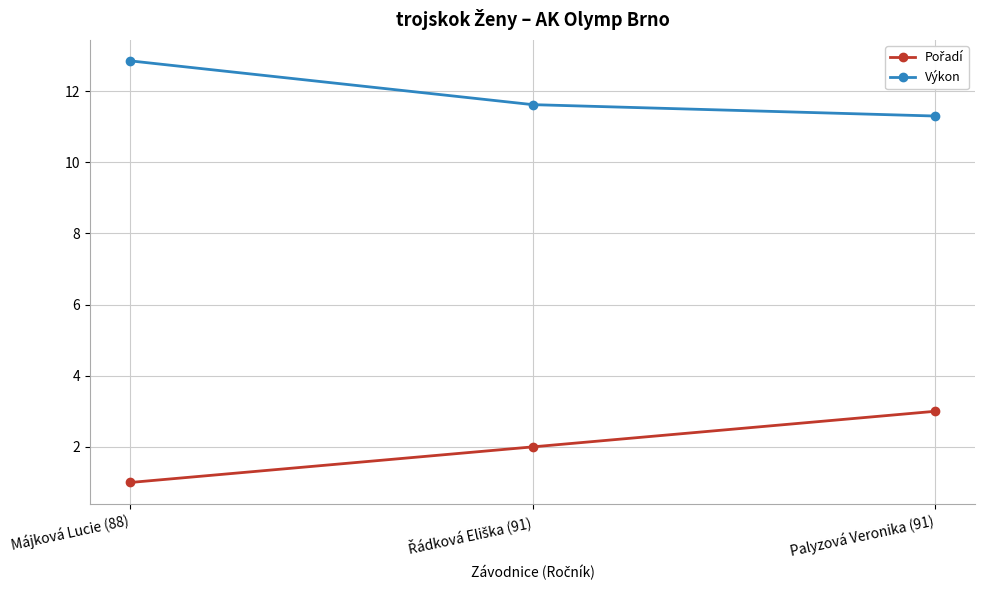

What is the average value of the Výkon series?

11.9